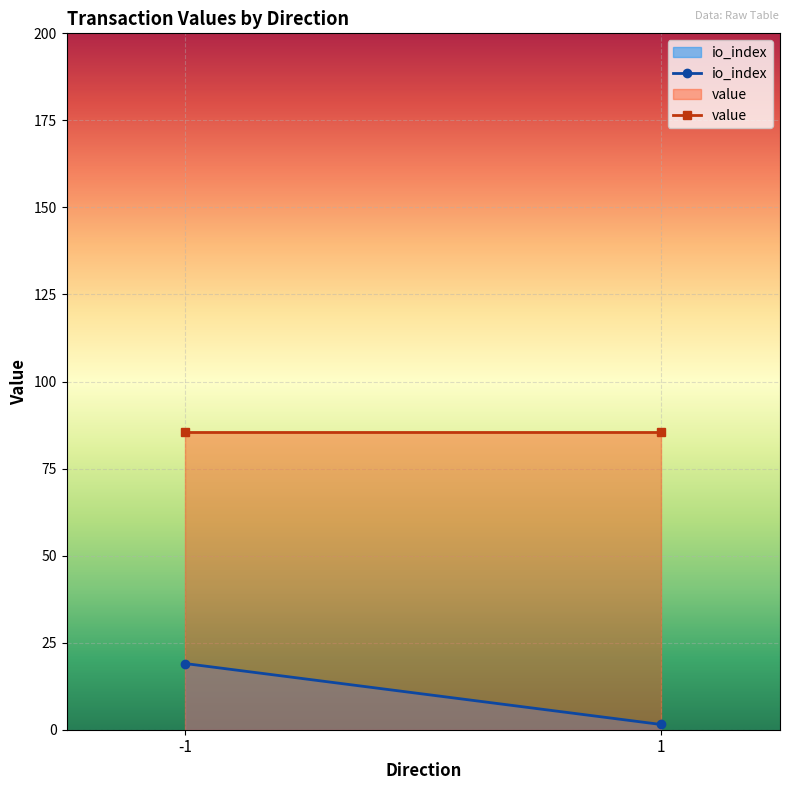

At -1, list the series in order from largest to smallest.

value, io_index